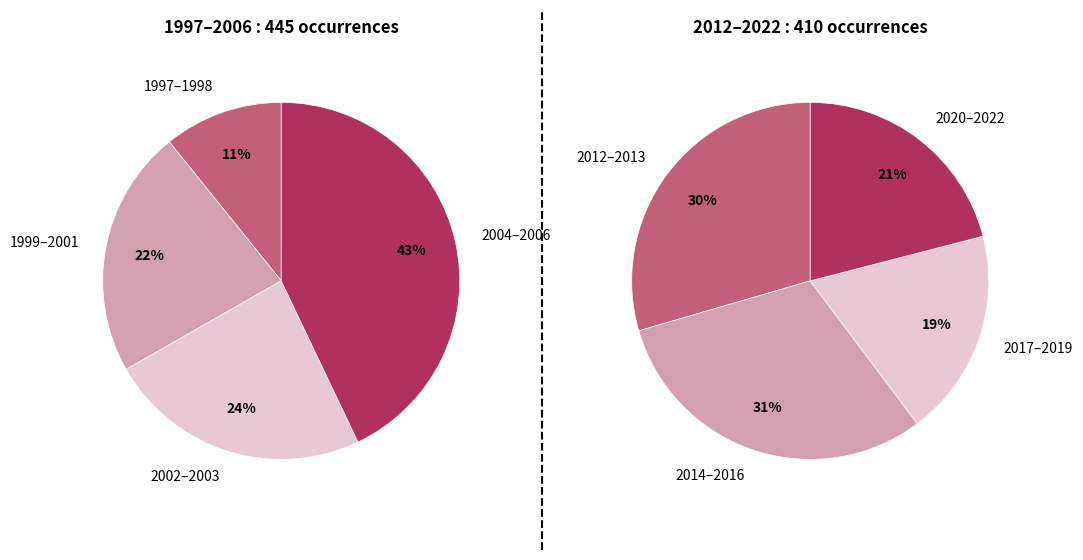

Is the sum of 1999 and 2018 greater than half?

No